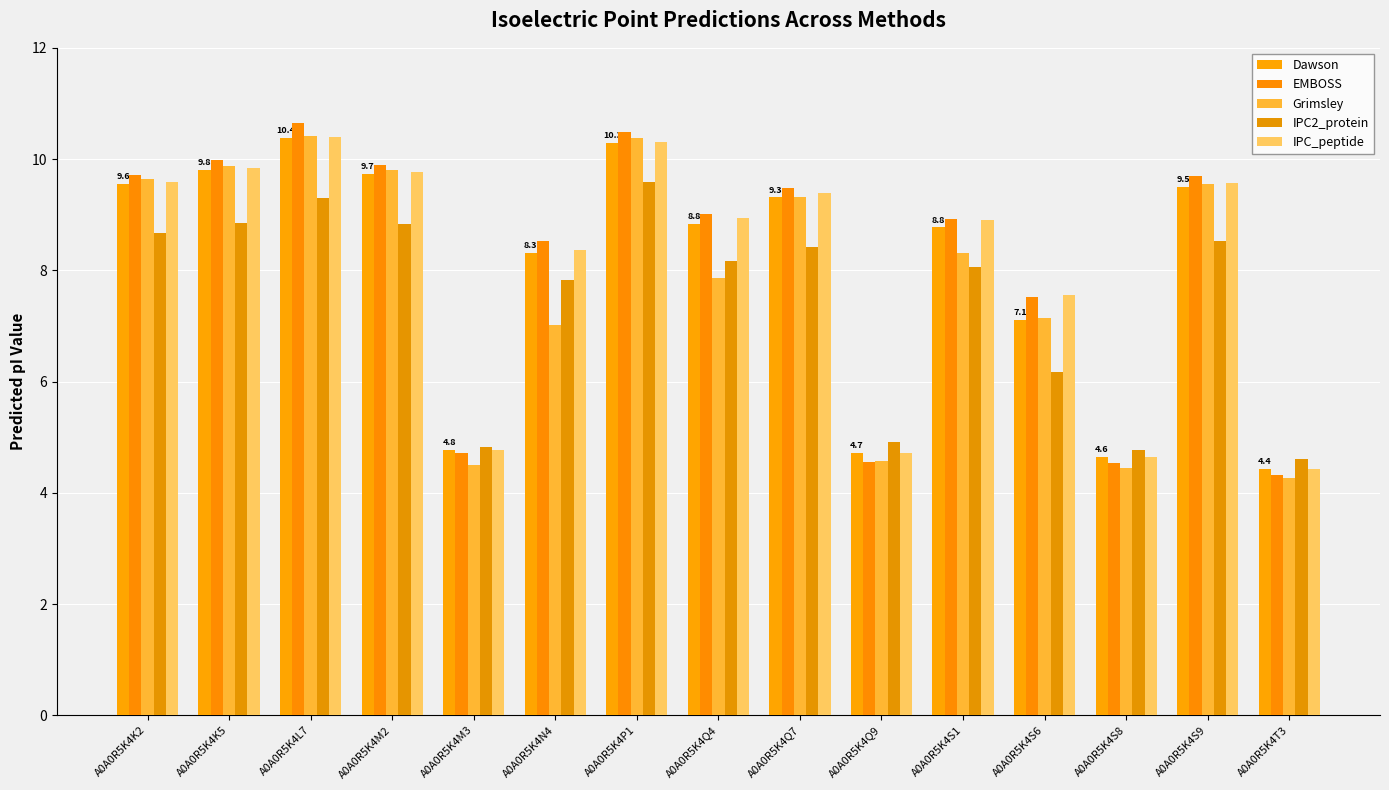

Are the bars grouped side by side (vs. stacked)?

Yes